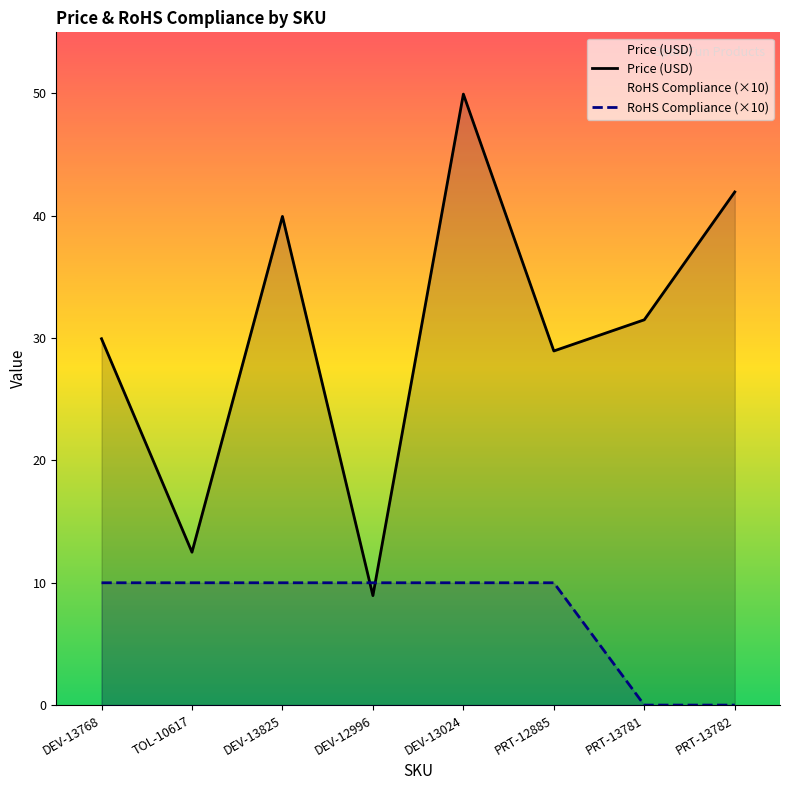

Rank the series by their maximum value, from lowest to highest.

RoHS Compliance (×10), Price (USD)